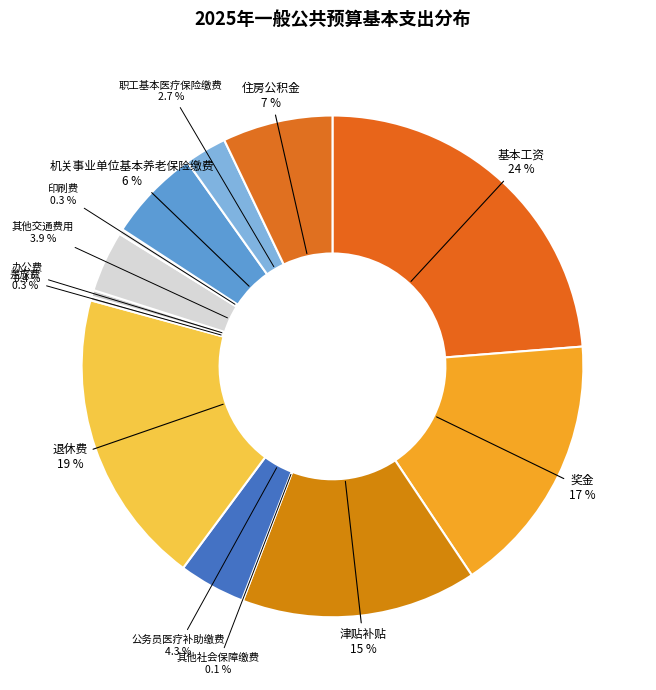

Does any single category account for the majority?

No